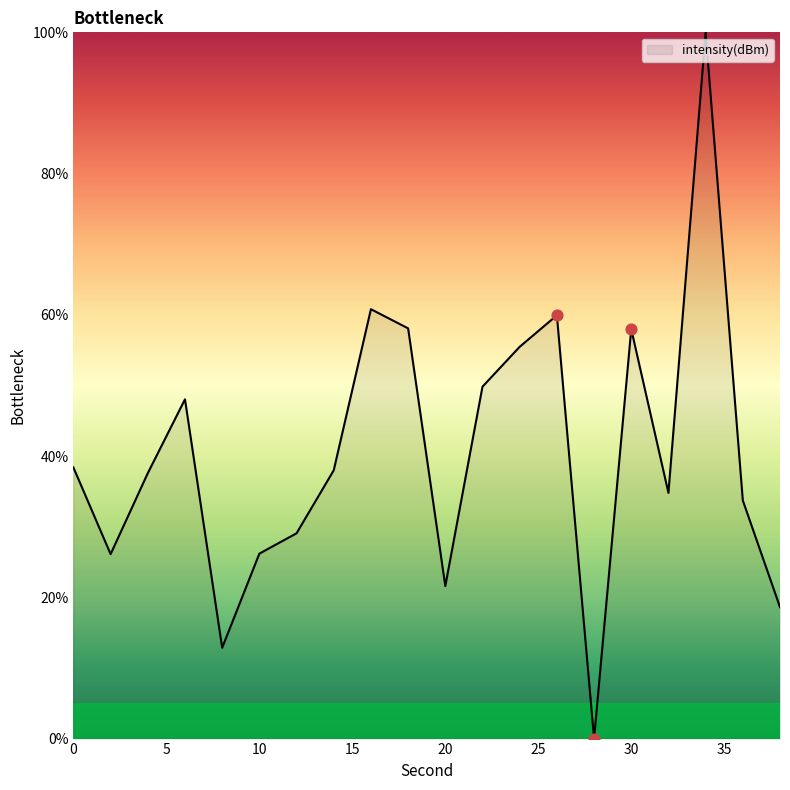

What is the difference between the maximum and minimum values?

100.0